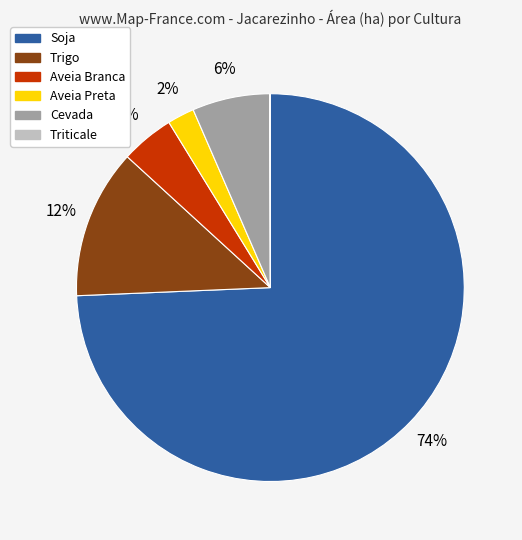

To the nearest percent, what is the average slice percentage?

17%